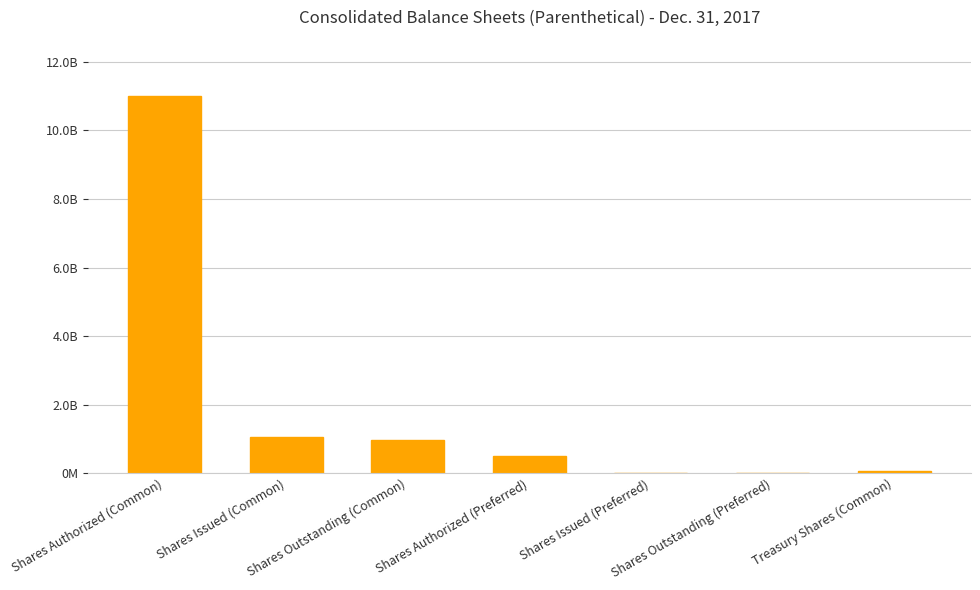

True or false: the data shows 789088549 at Shares Authorized (Preferred).

False